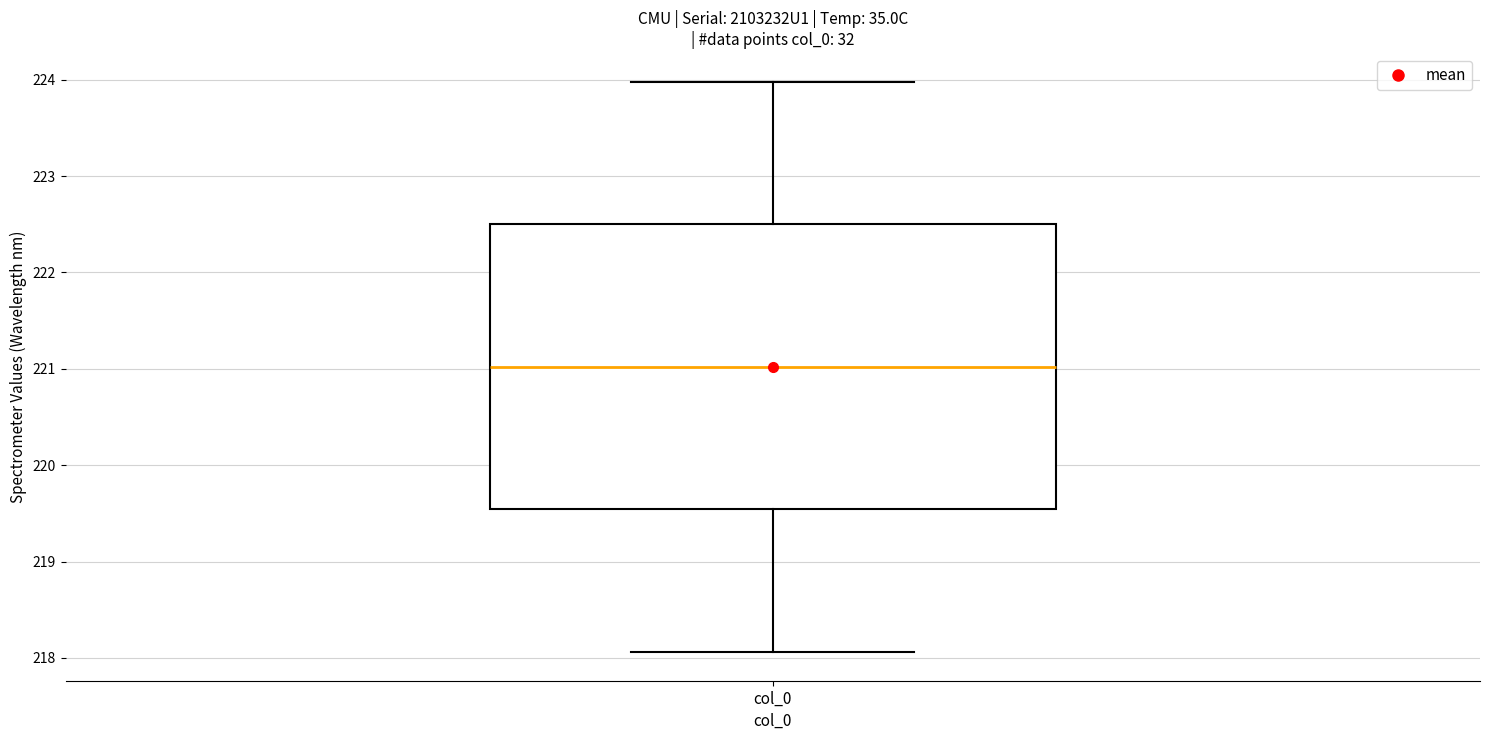

Where does the lower whisker of the box for col_0 end on the y-axis? The values are not printed on the chart, so give them approximately, as read against the axis.

218.1